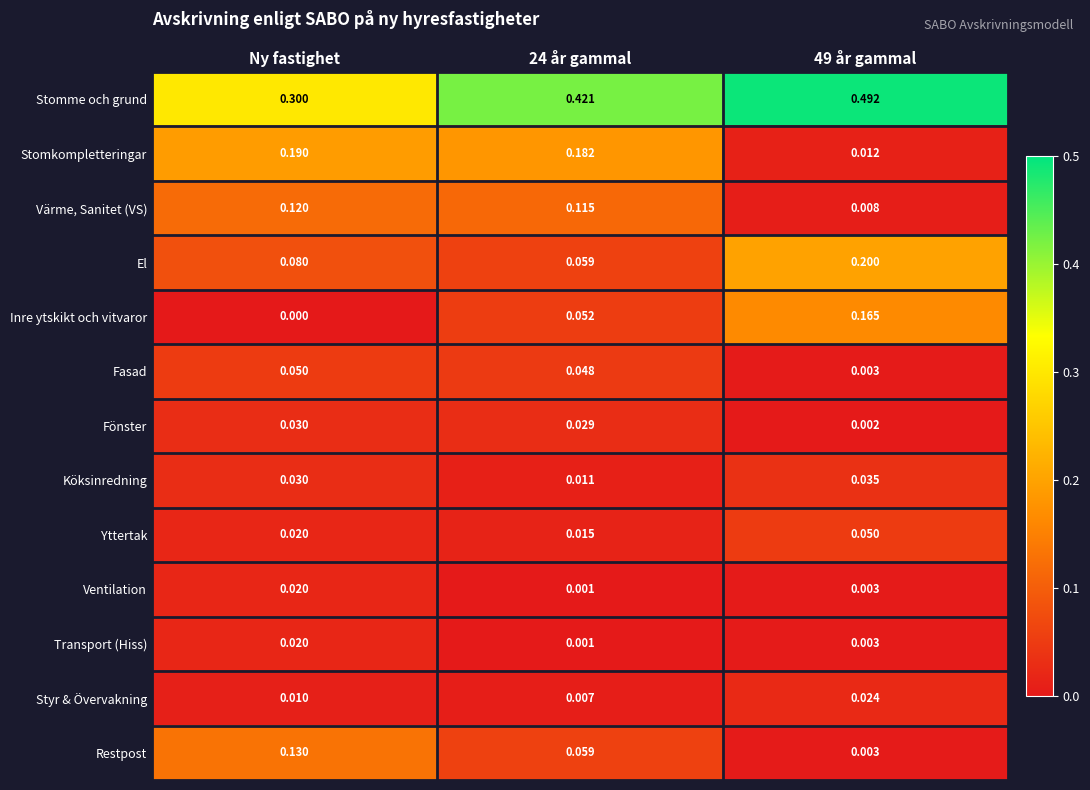

Which series has the largest total across all categories?

Stomme och grund